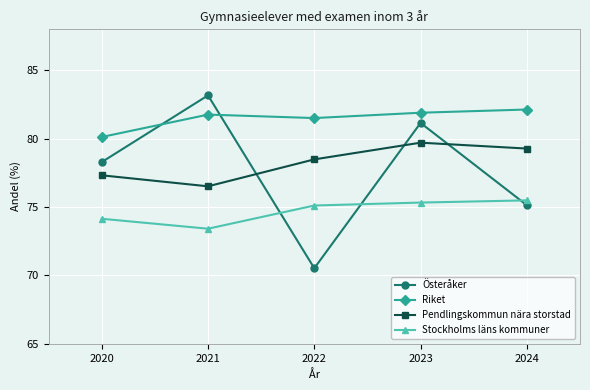

What is the spread (max minus min) of values at 2022?

11.0